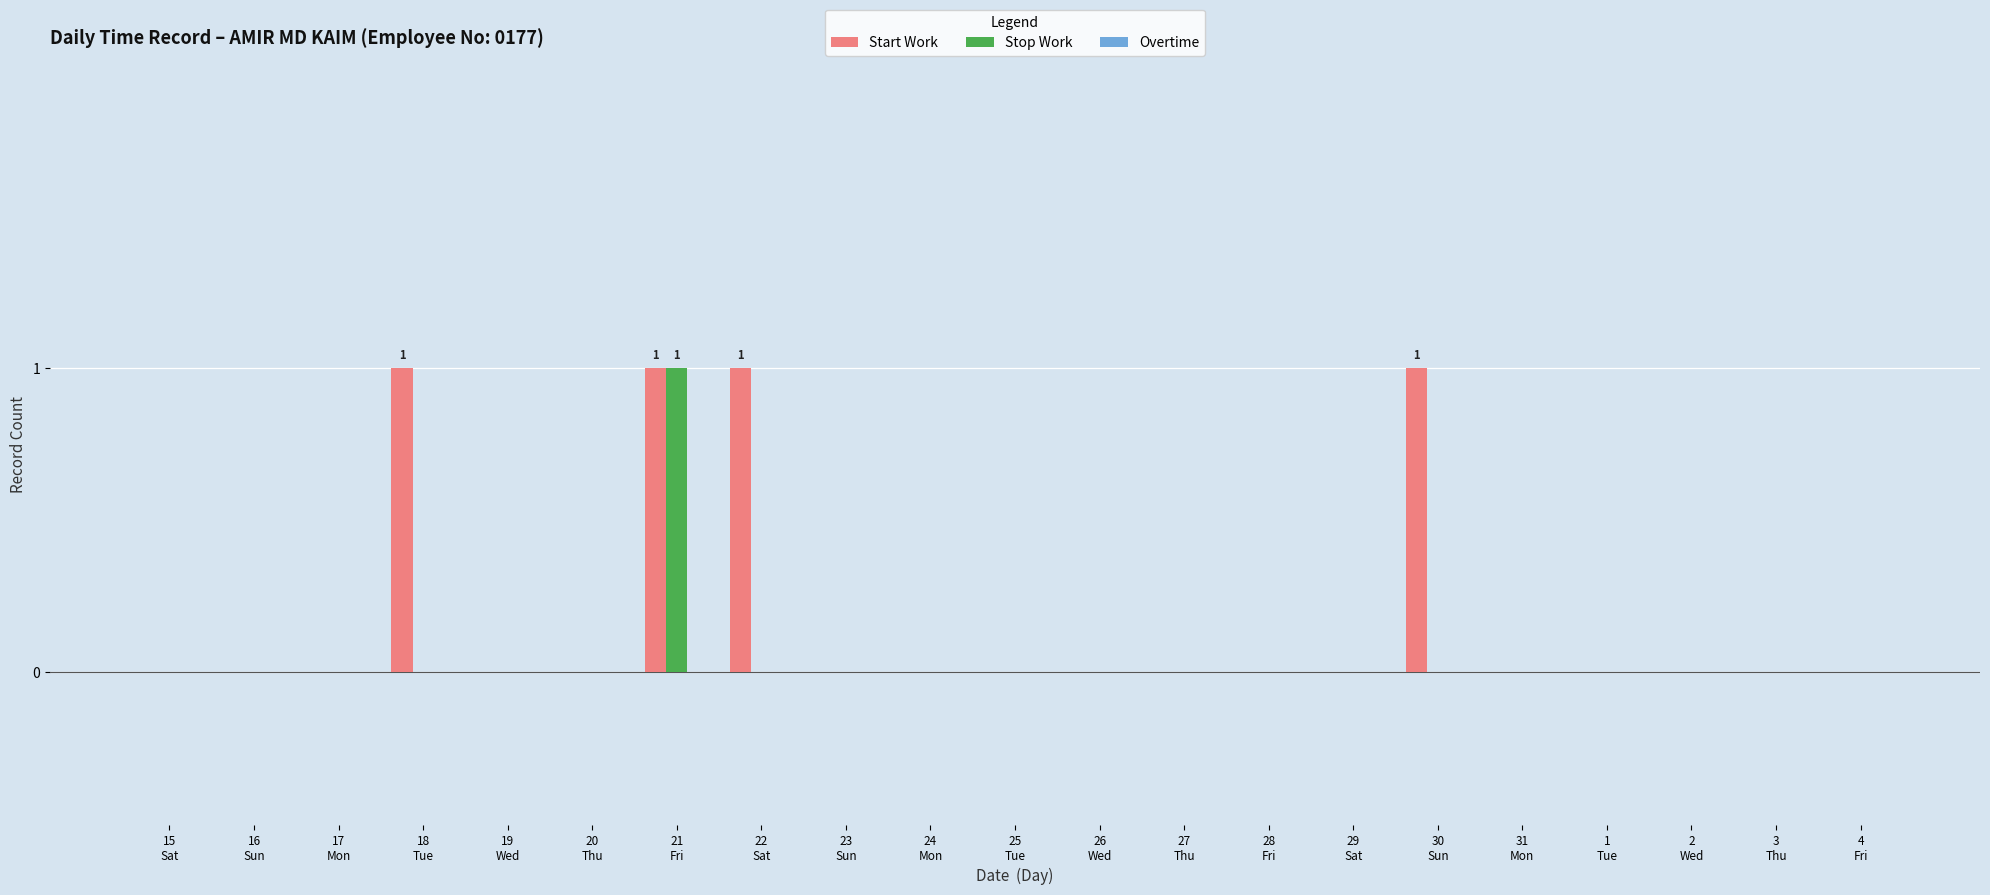

Are the bars grouped side by side (vs. stacked)?

Yes